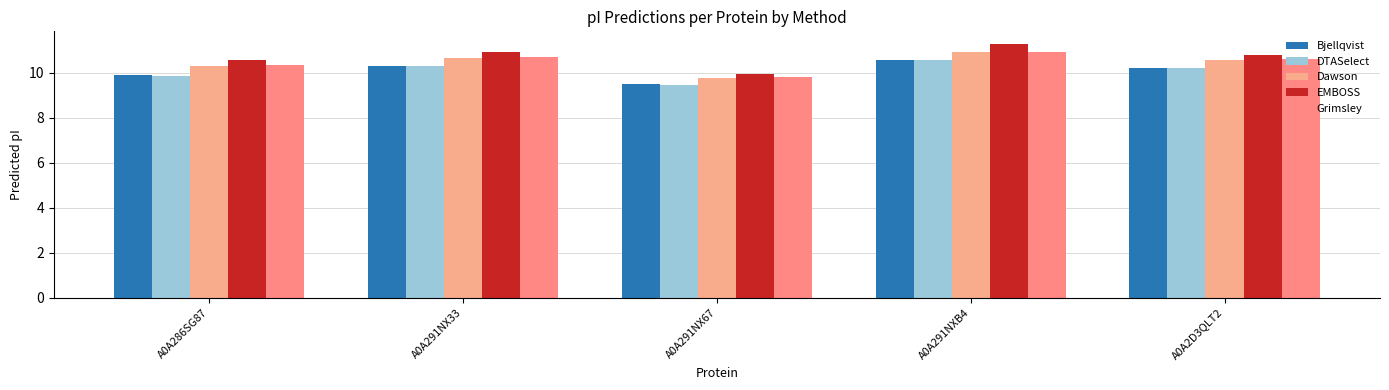

Count the number of categories in the chart.

5